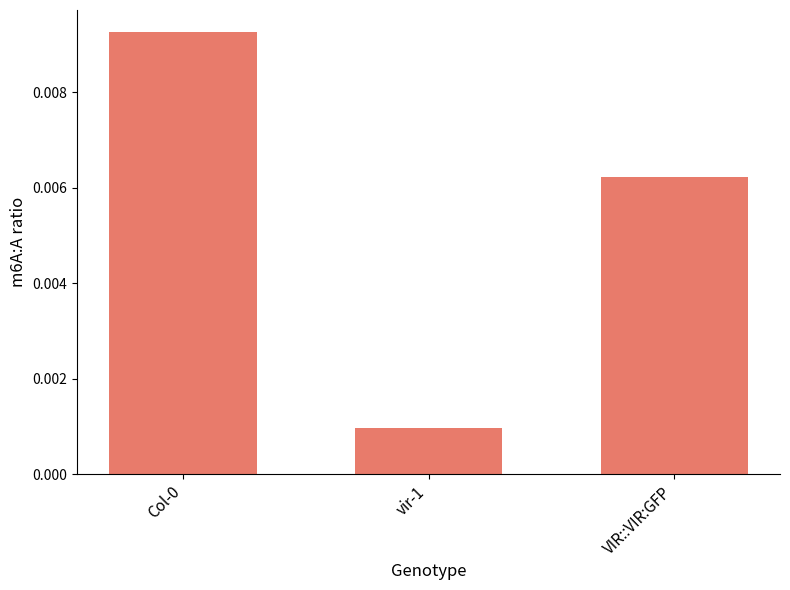

What position from the right is VIR::VIR:GFP?

1